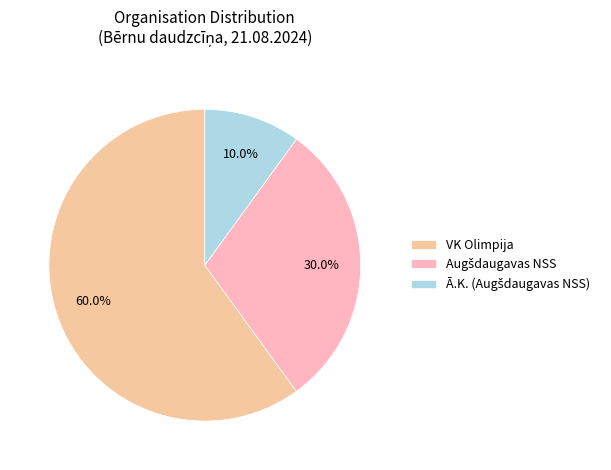

How many segments does this pie chart have?

3